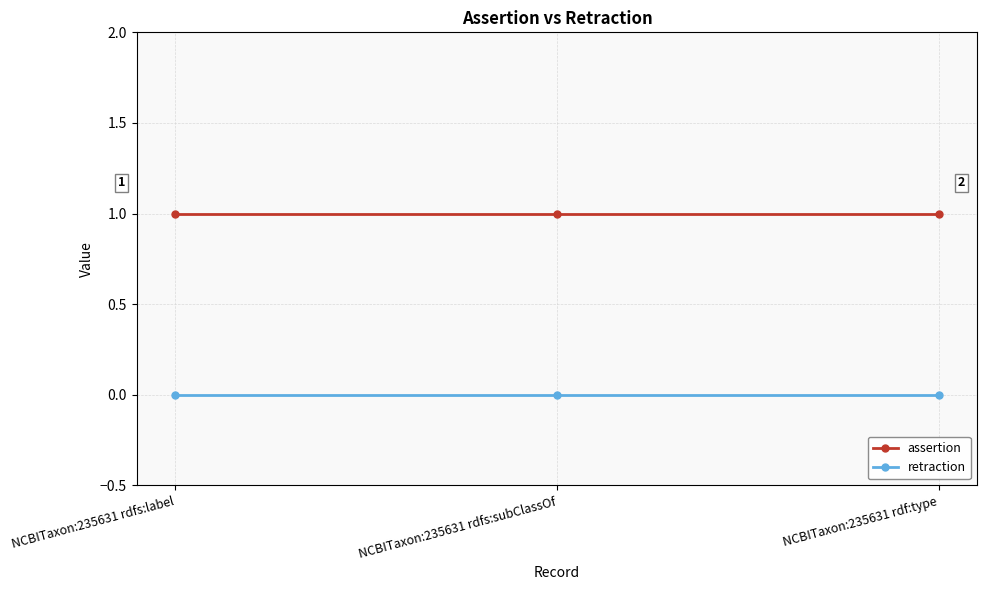

What is the average value of the assertion series?

1